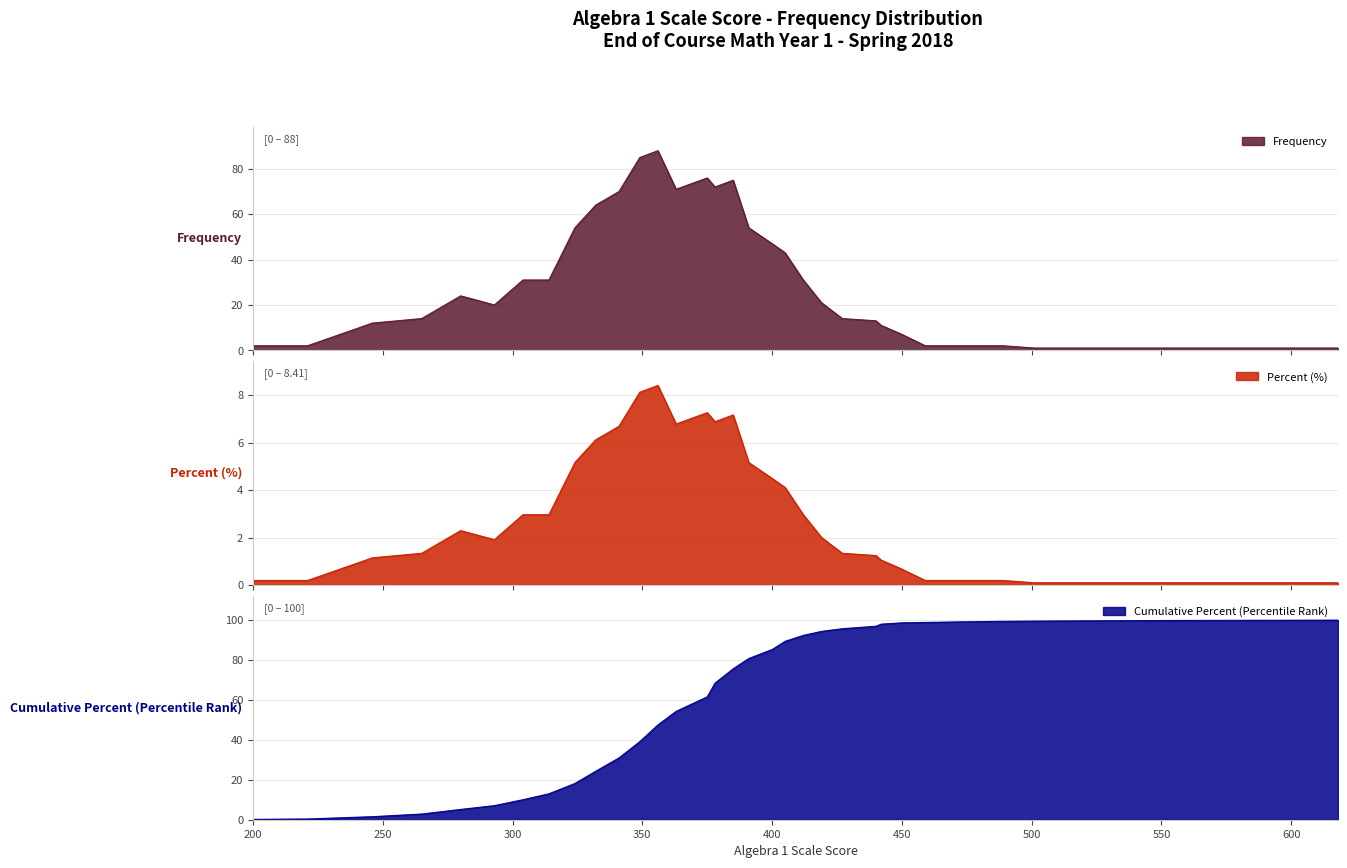

Where is Percent nearest to the value 4?

405